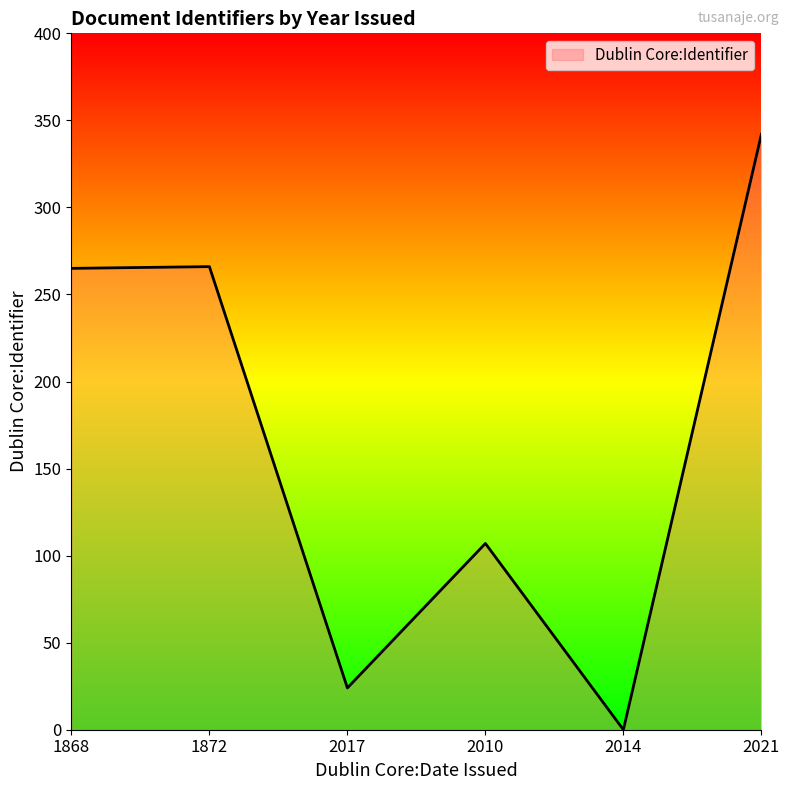

Is it true that the value at 1872 is 266?

True